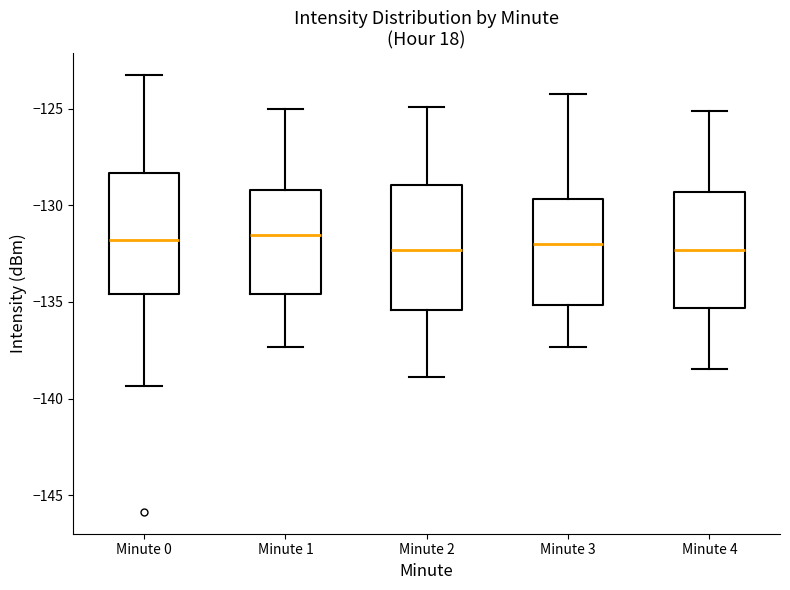

Where does the median line of the box for Minute 4 sit on the y-axis? The values are not printed on the chart, so give them approximately, as read against the axis.

-132.5